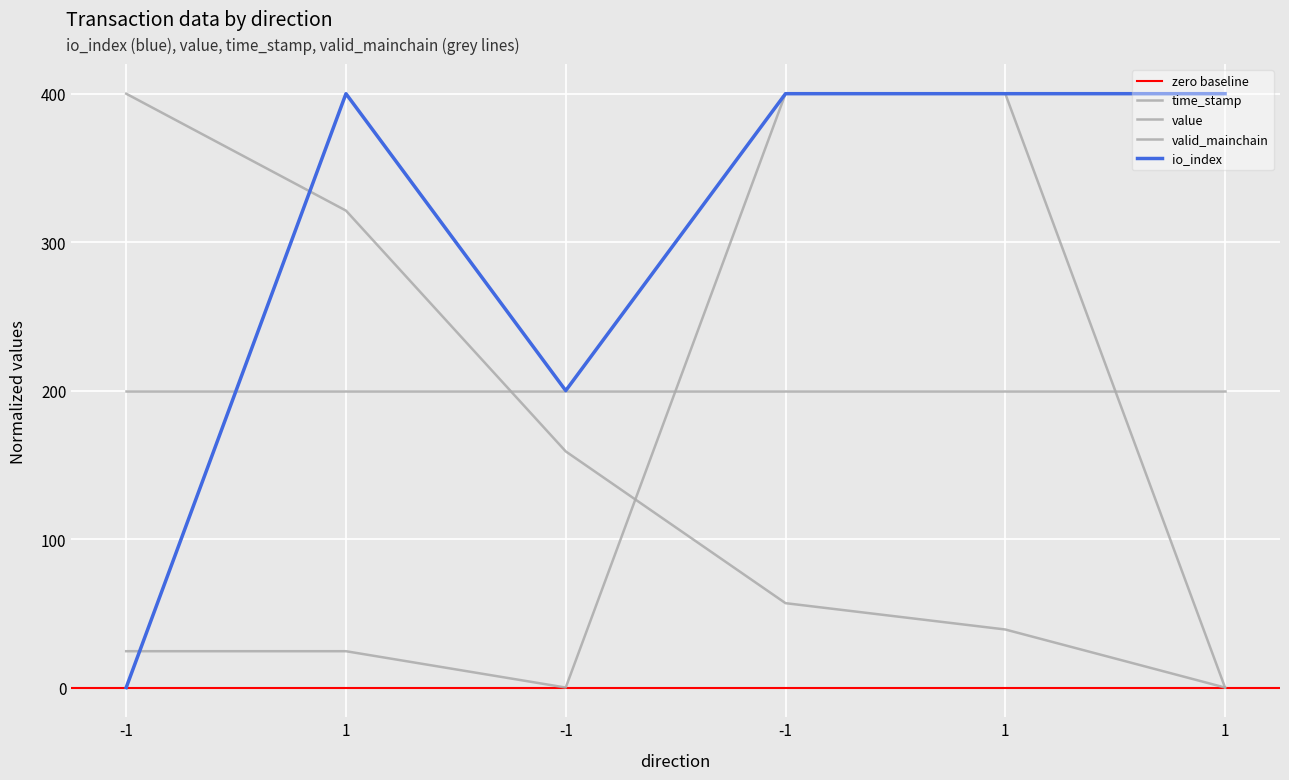

What is the difference between the time_stamp values at 1 and 1?

282.1